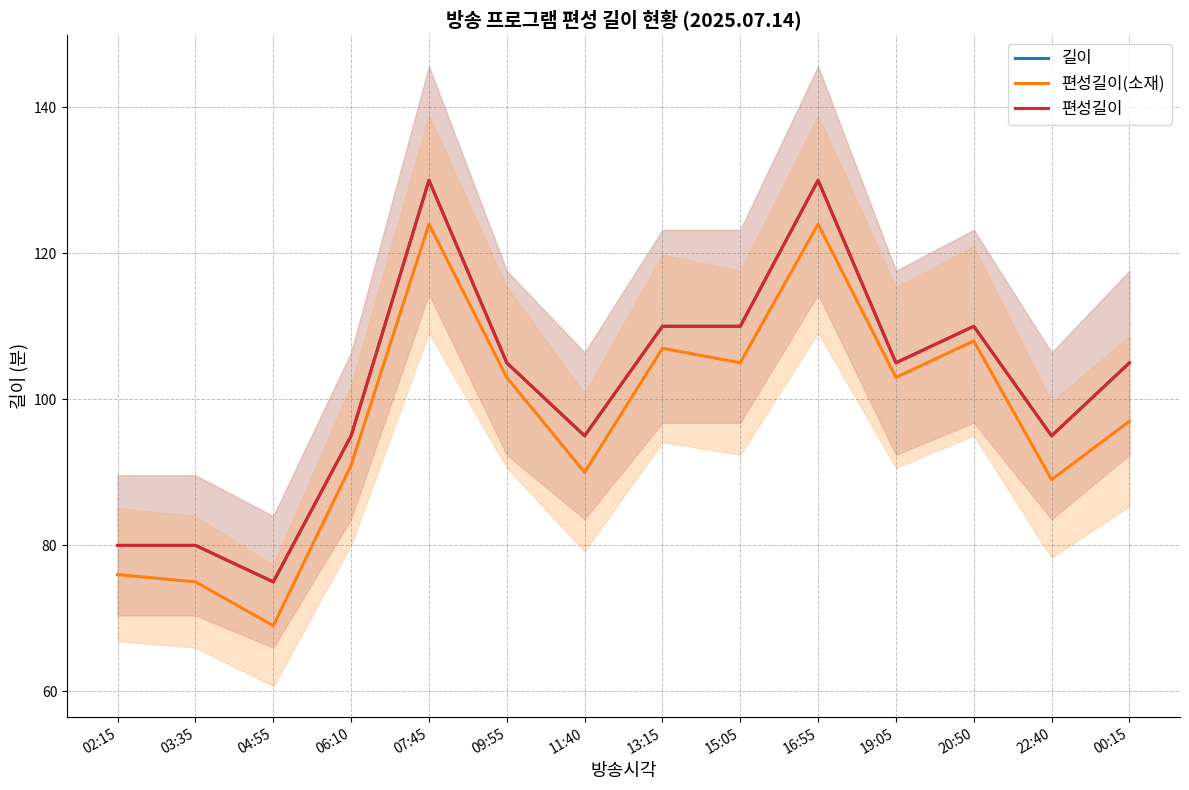

What is the approximate value of 길이 at 06:10, to the nearest 10?

100